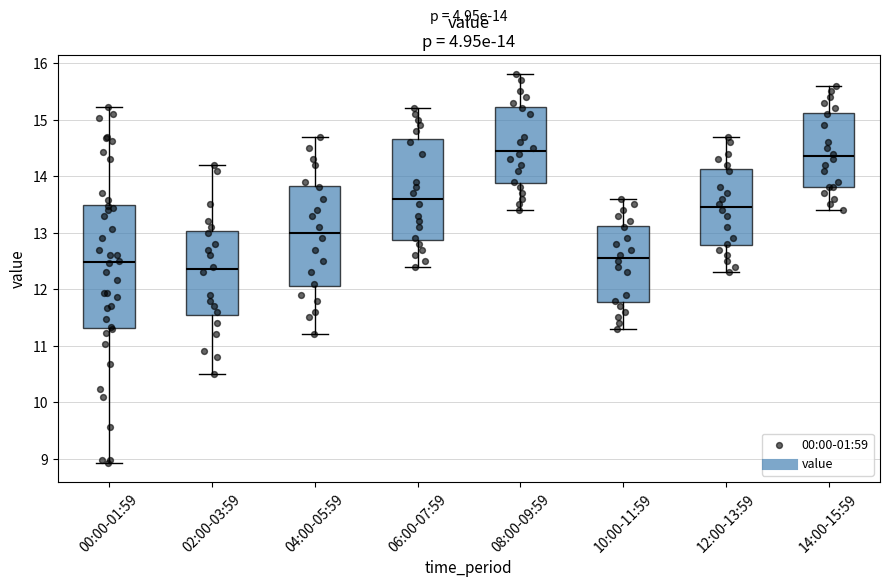

Which box's median line is the lowest?

02:00-03:59